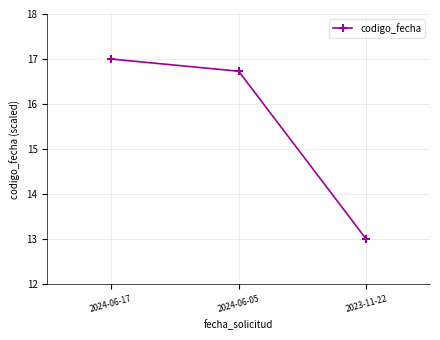

Rank the categories by value from lowest to highest.

2023-11-22, 2024-06-05, 2024-06-17